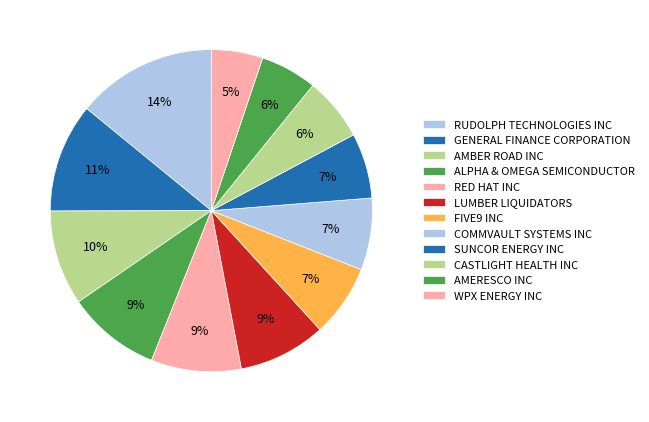

How many slices are in this pie chart?

12